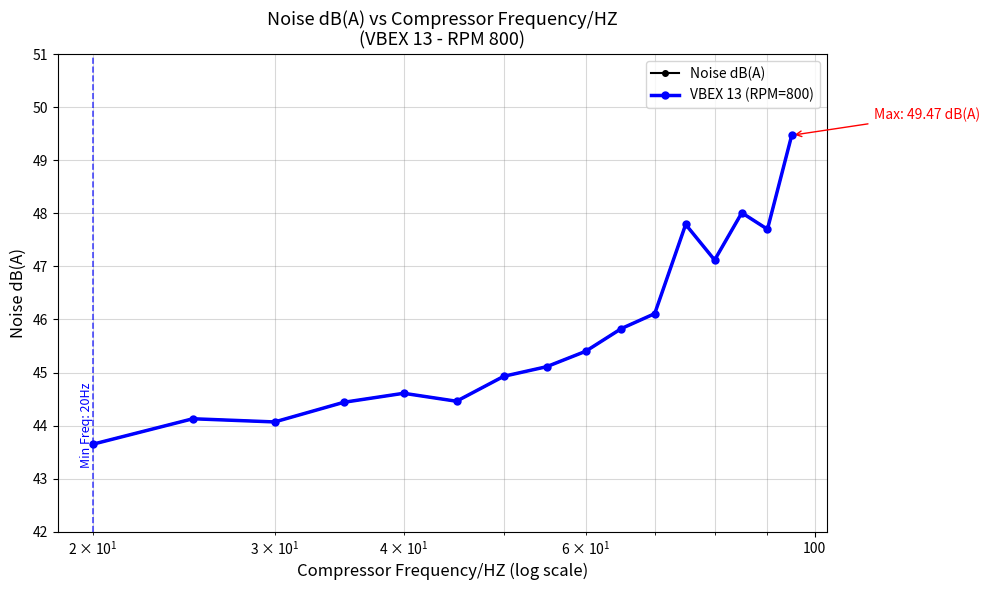

What is the maximum value shown in the chart?

49.5